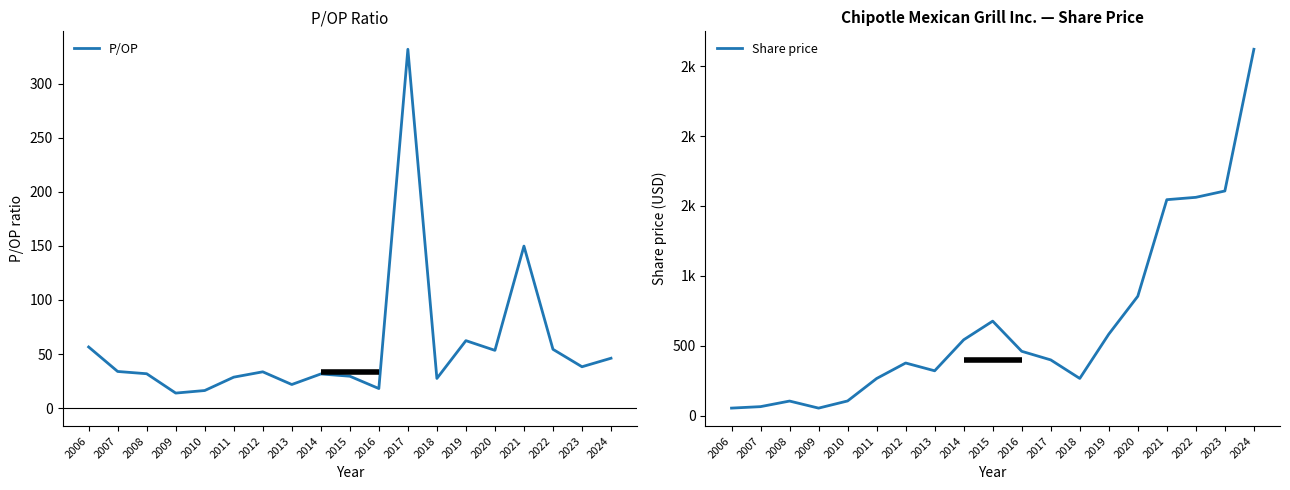

What is the value of the P/OP point at the 6th from the left?

28.6